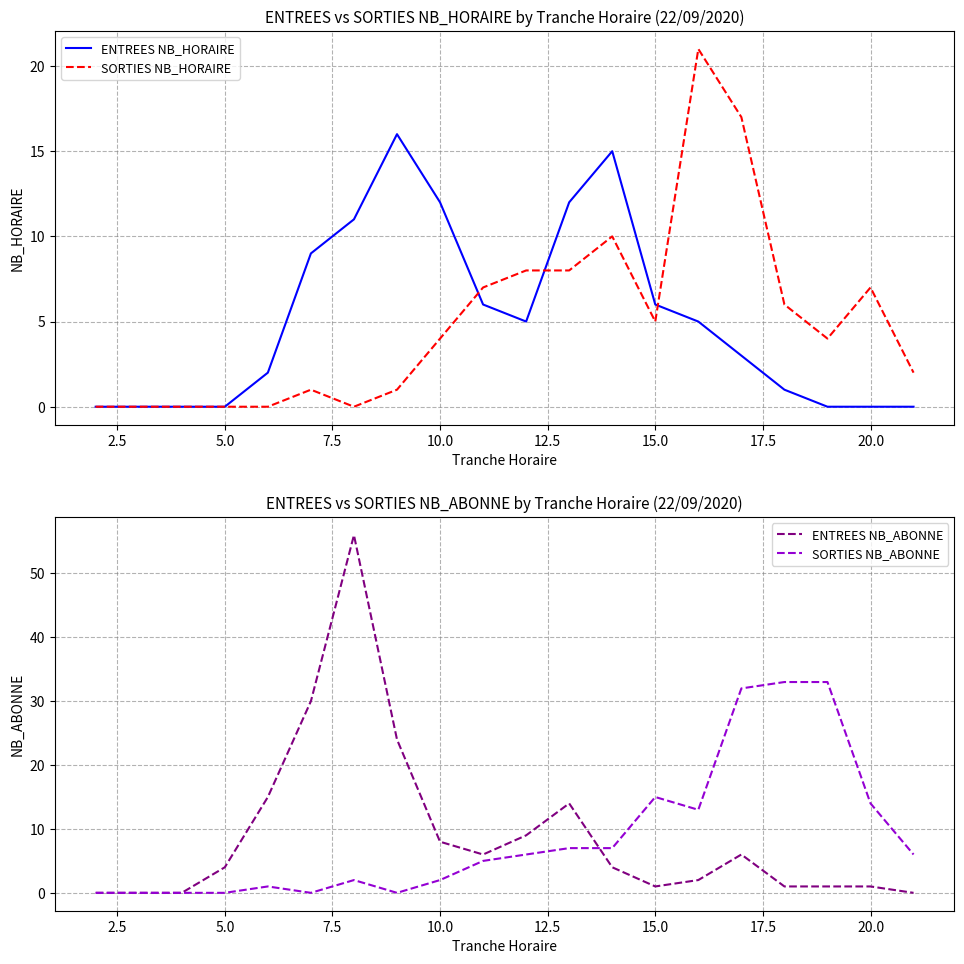

What is the highest value of the SORTIES NB_HORAIRE series?

21